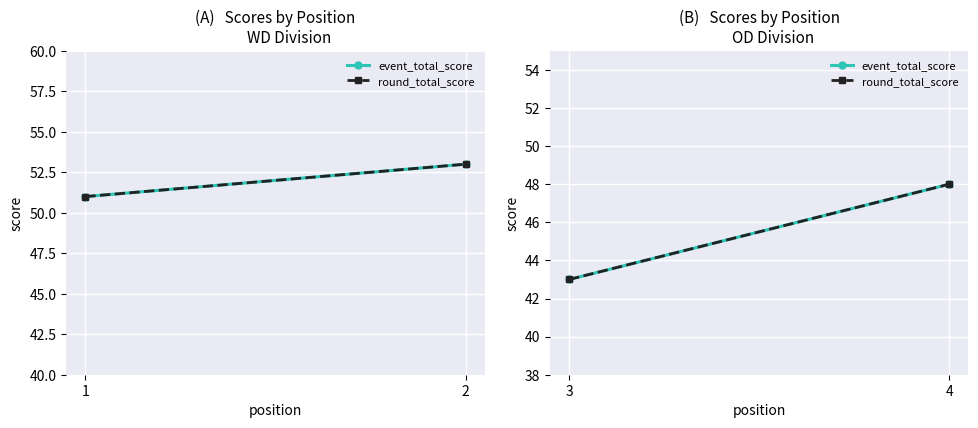

Is this an area chart (filled region under the line)?

No